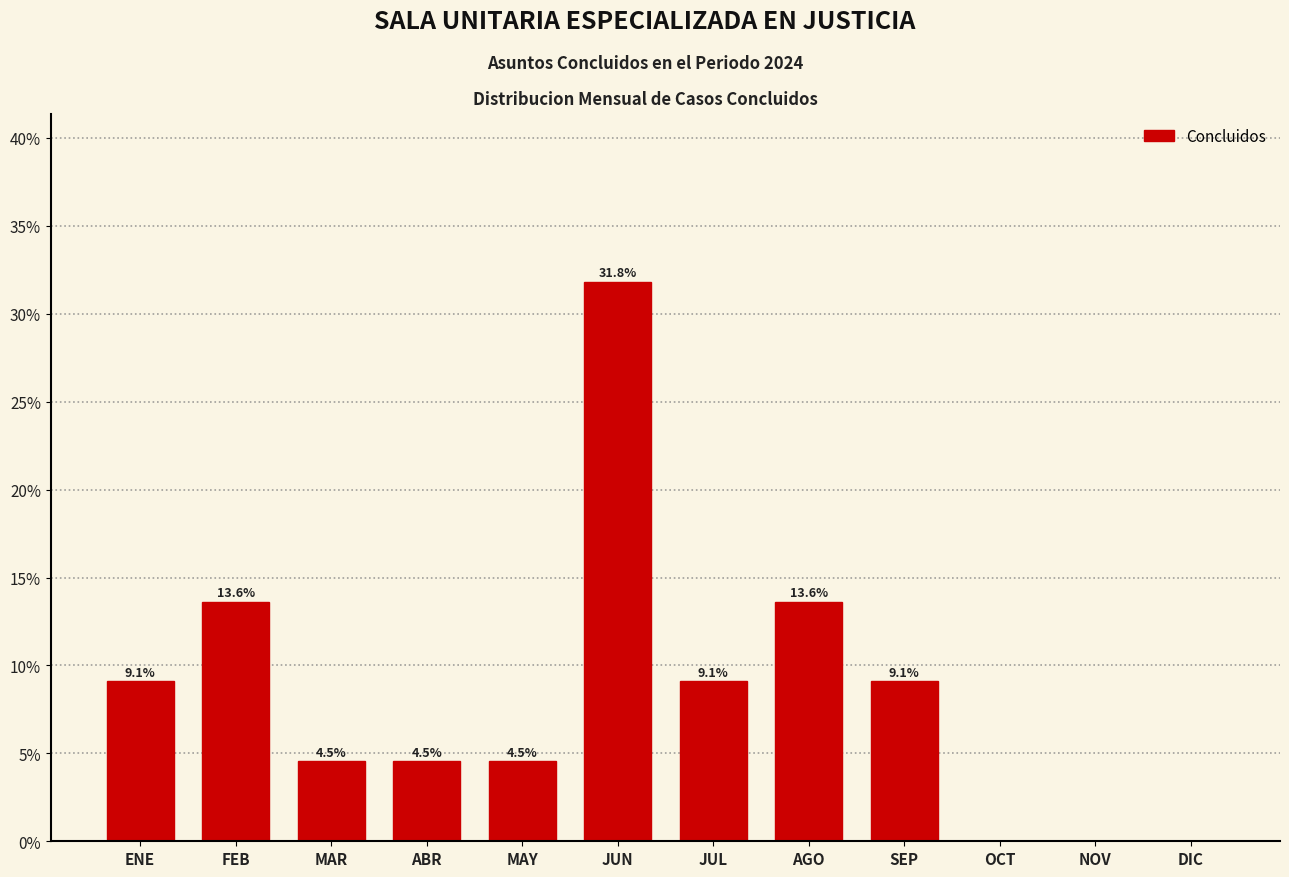

Reading right to left, transcribe all the data shown in this chart.

DIC=0.0	NOV=0.0	OCT=0.0	SEP=9.1	AGO=13.6	JUL=9.1	JUN=31.8	MAY=4.5	ABR=4.5	MAR=4.5	FEB=13.6	ENE=9.1